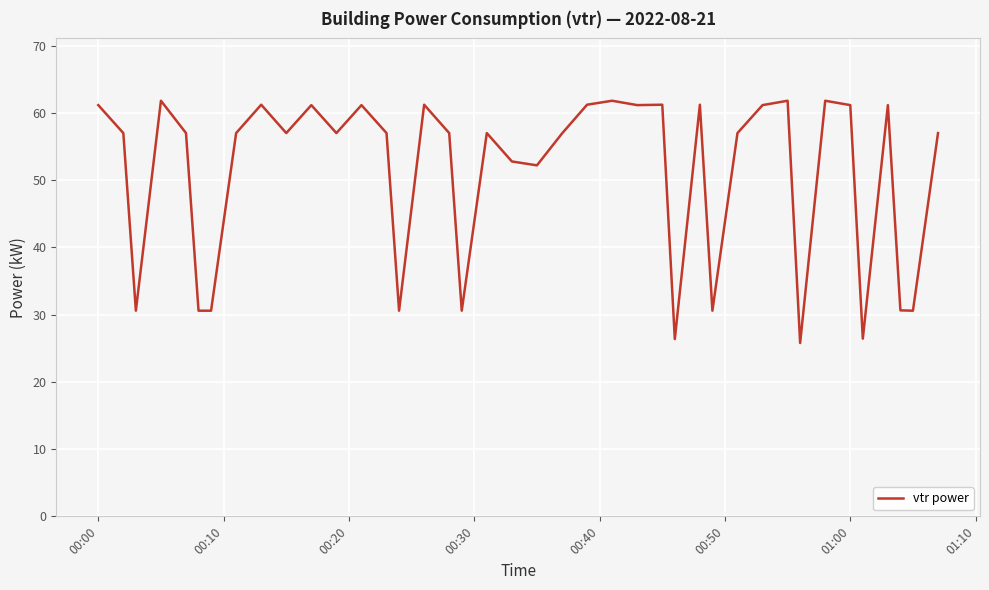

Does the chart display data point markers on the line(s)?

No